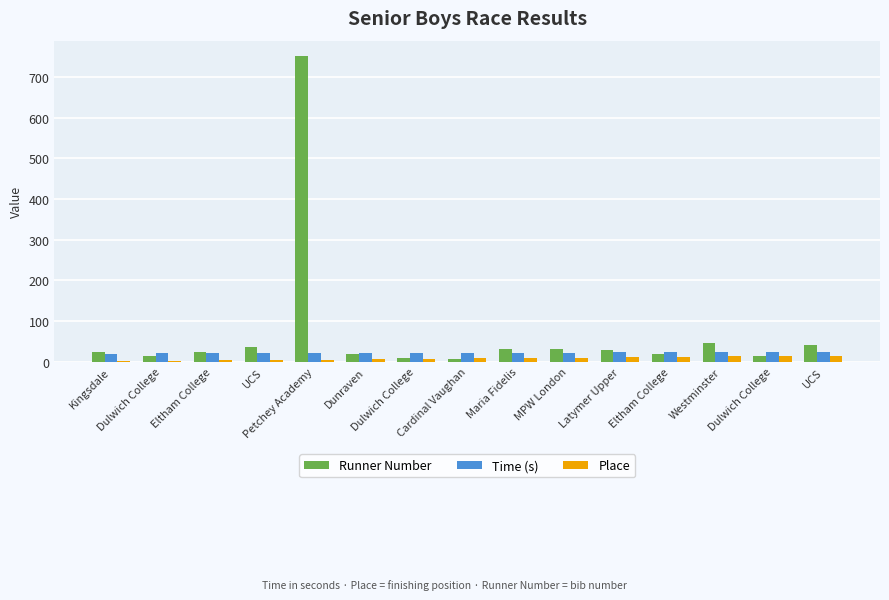

Which series has the largest range (max minus min)?

Runner Number